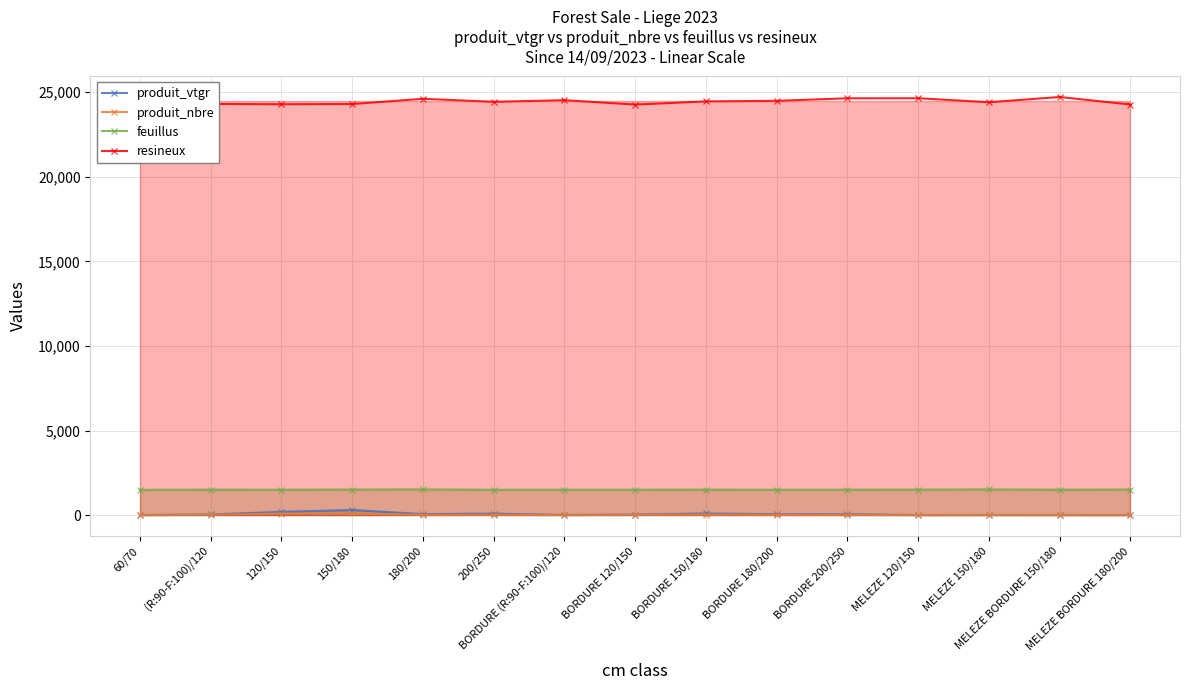

Where is the first local maximum for resineux?

(R:90-F:100)/120